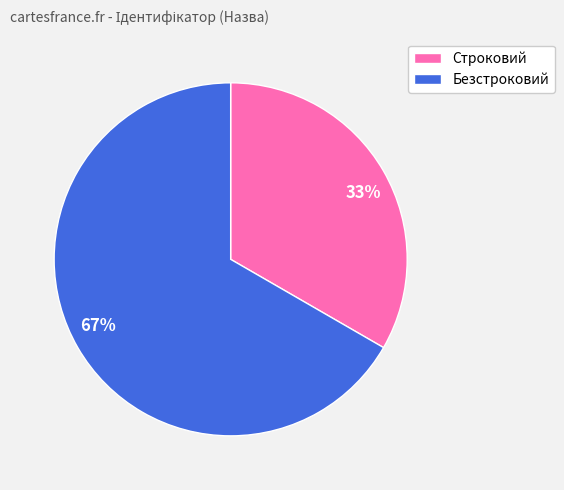

Do 33% and 67% together represent more than half of the pie?

Yes